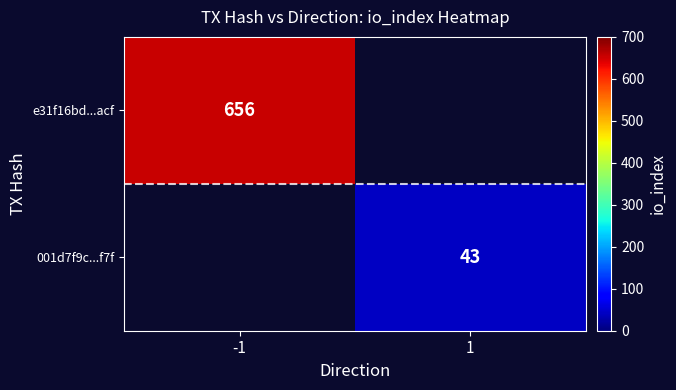

Is it true that e31f16bd...acf equals 656 at -1?

True